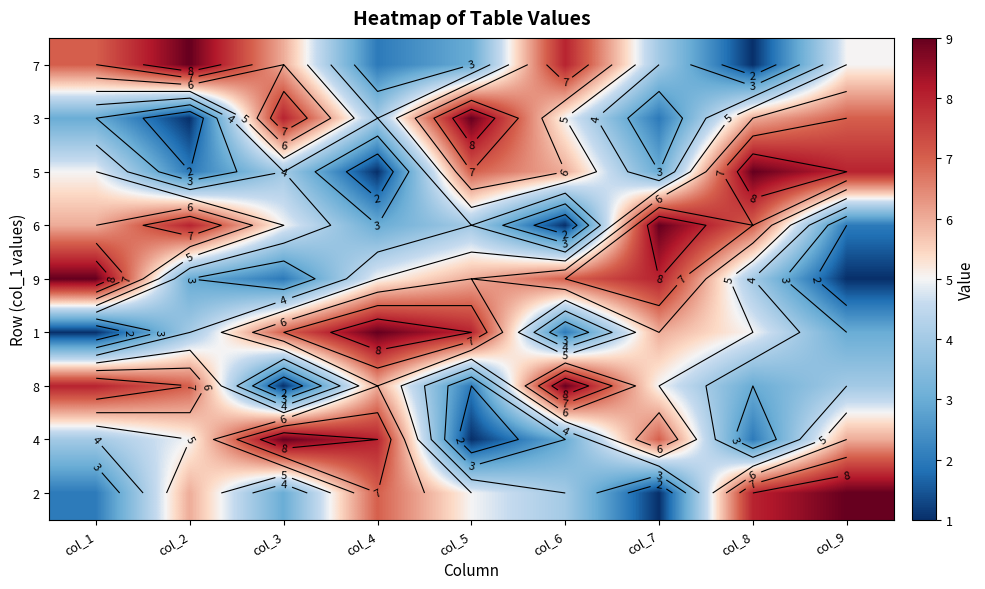

Which has a higher value, col_9 or col_2?

col_2